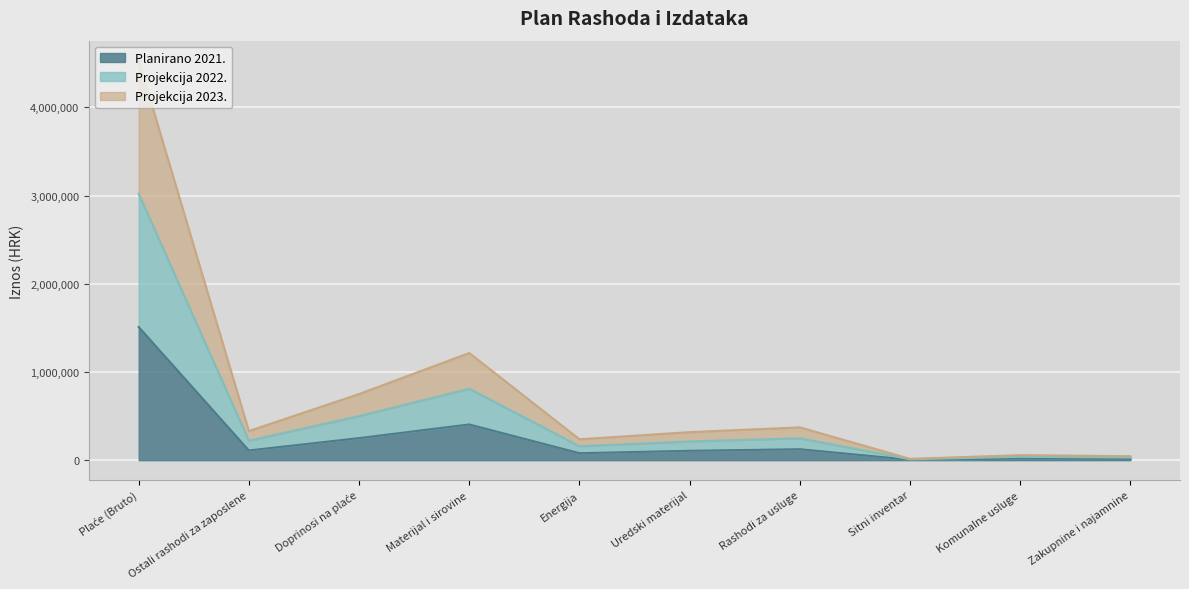

True or false: Planirano 2021. and Projekcija 2022. intersect in this chart.

False